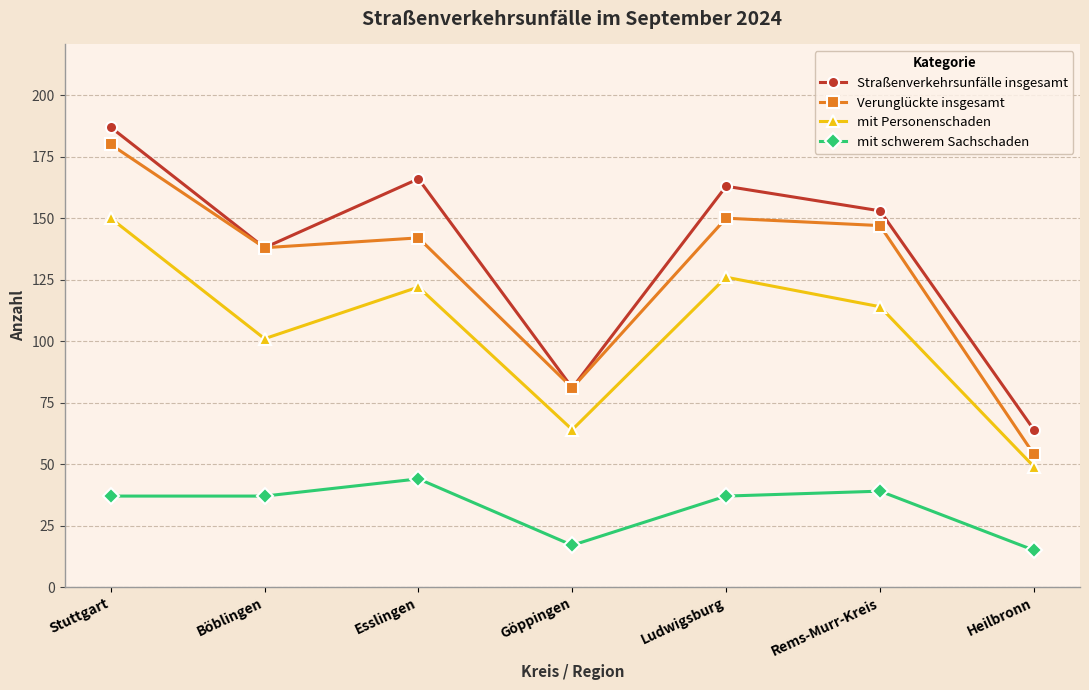

Is this an area chart (filled region under the line)?

No